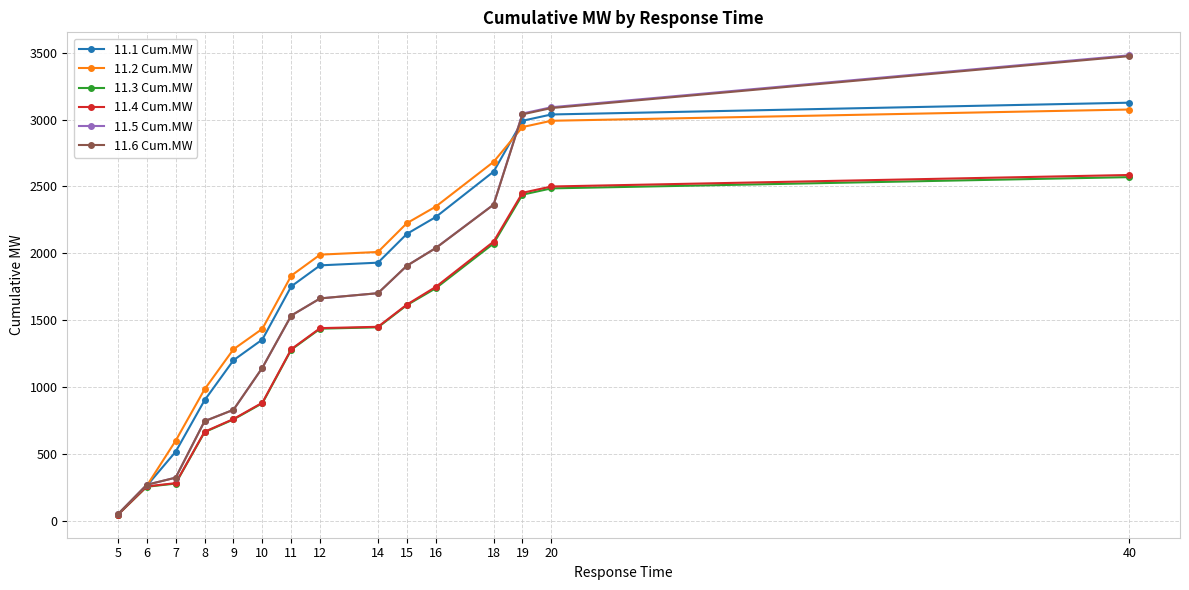

The value of 11.2 Cum.MW at 19 is 2944. True or false?

True